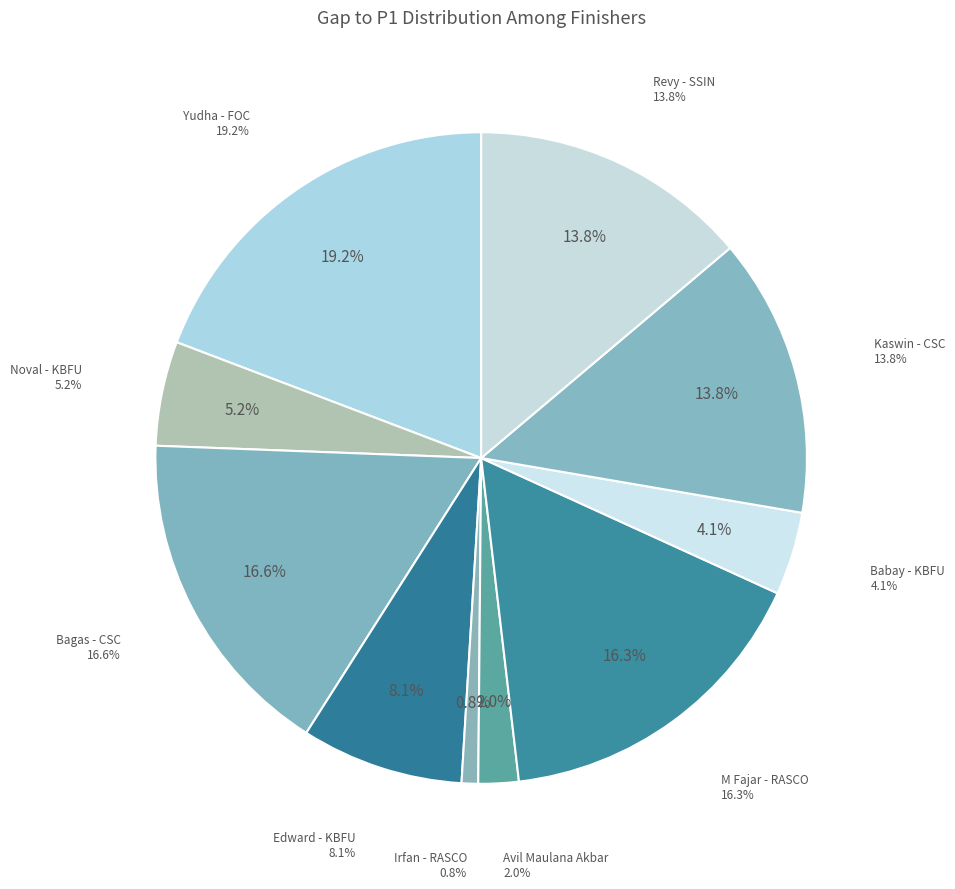

True or false: Bagas - CSC accounts for 12% of the total.

False